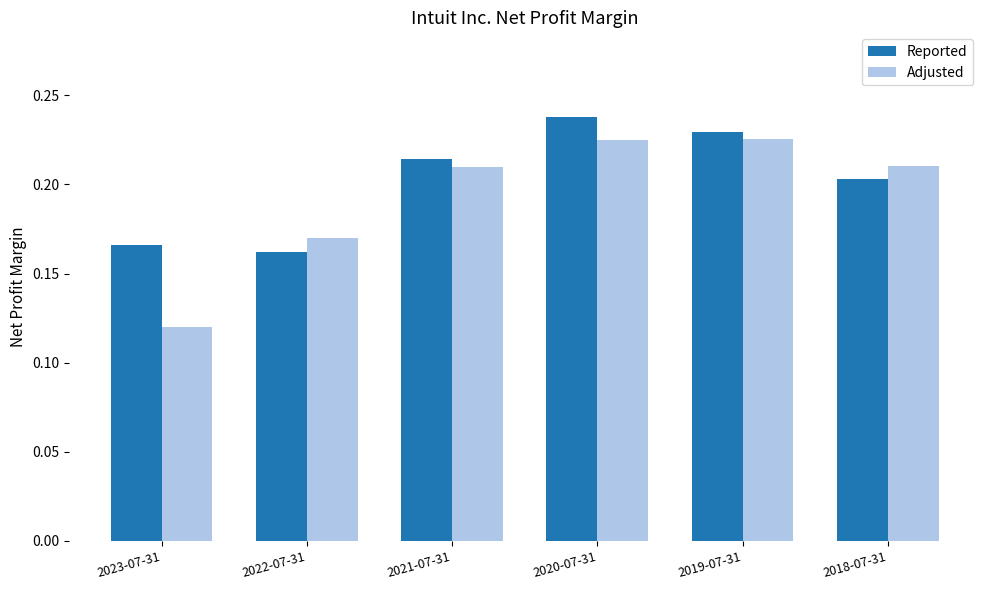

Rank the categories by Reported value from highest to lowest.

2020-07-31, 2019-07-31, 2021-07-31, 2018-07-31, 2023-07-31, 2022-07-31